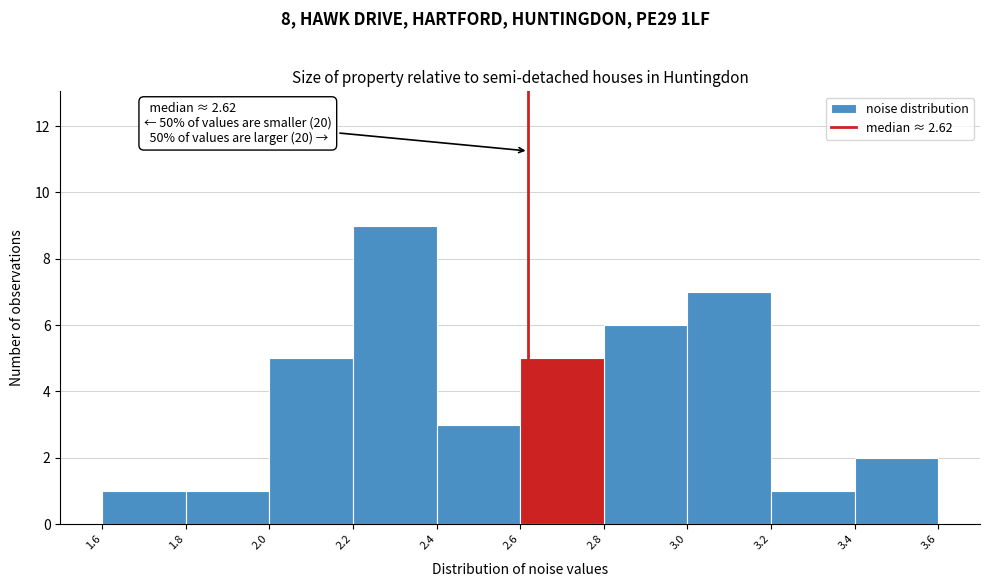

Which range on the x-axis has the tallest bar?

2.2 to 2.4